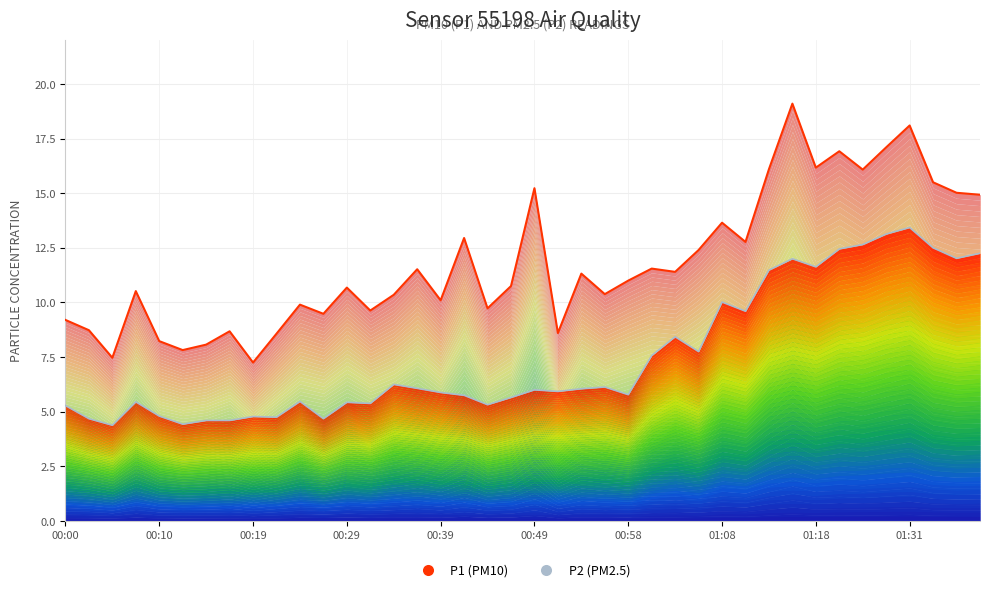

The value of P2 at 34 is 5.7. True or false?

False